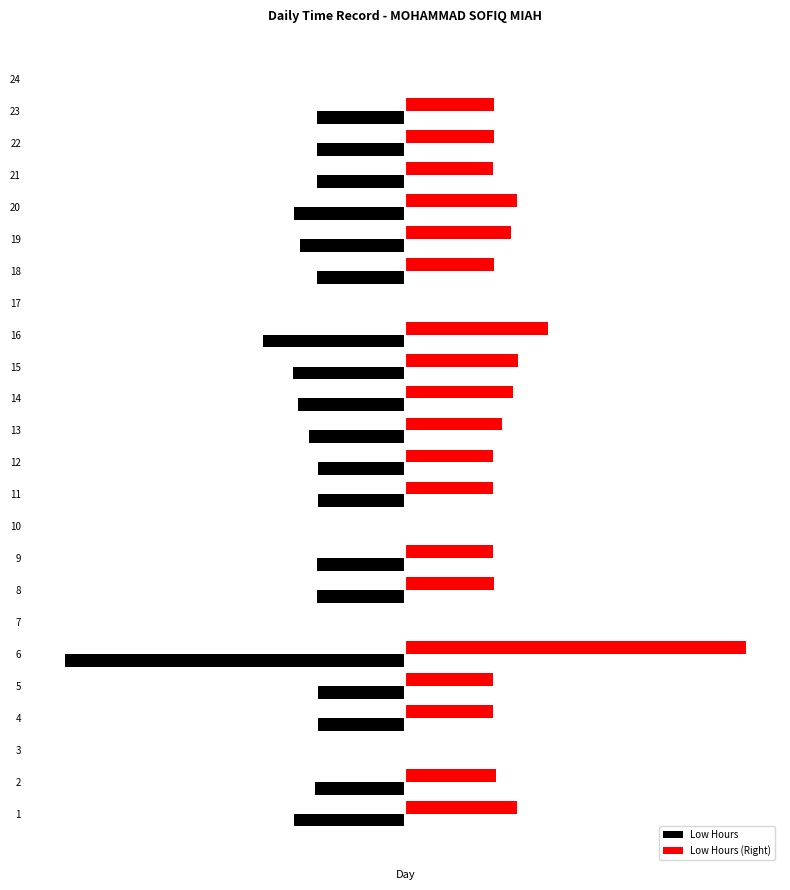

What is the average value of the Low Hours (Right) series?

9.1